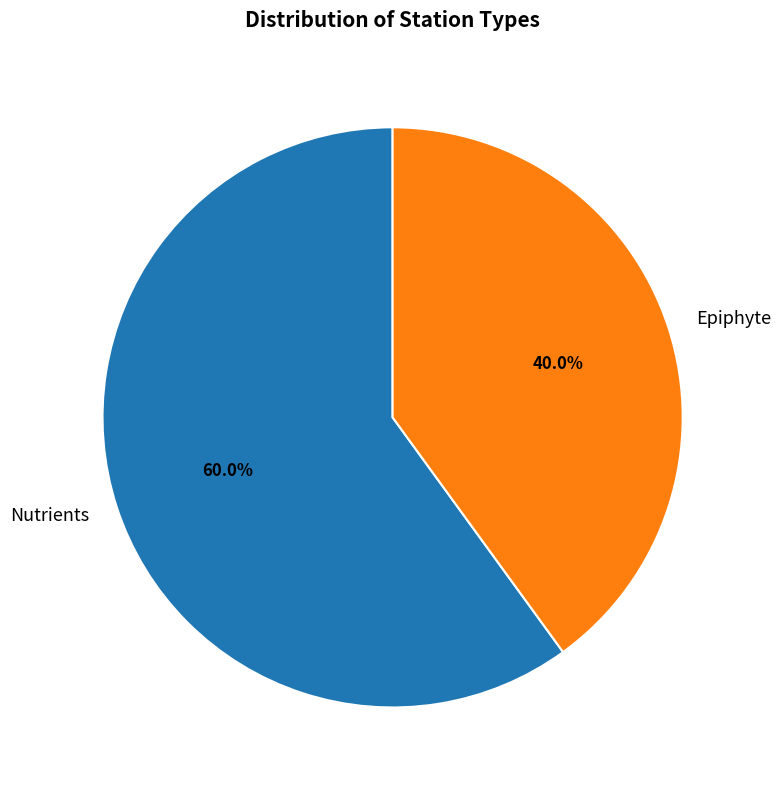

To the nearest percent, what is the combined percentage of Epiphyte and Nutrients?

100%